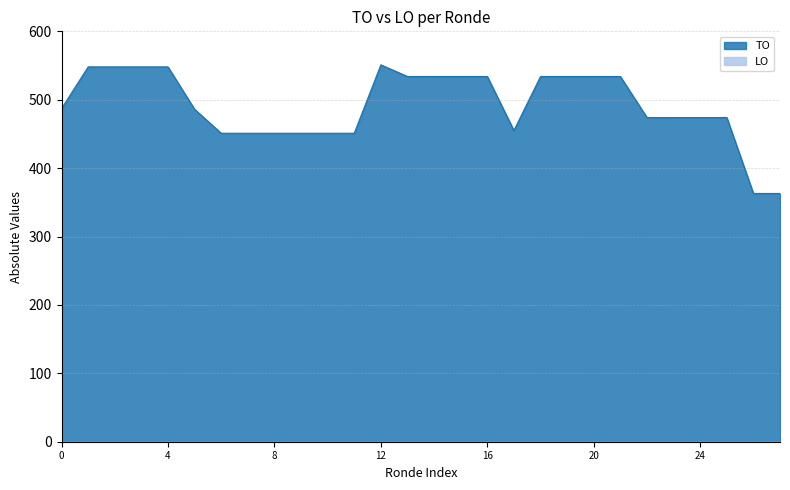

Which series has the largest range (max minus min)?

TO